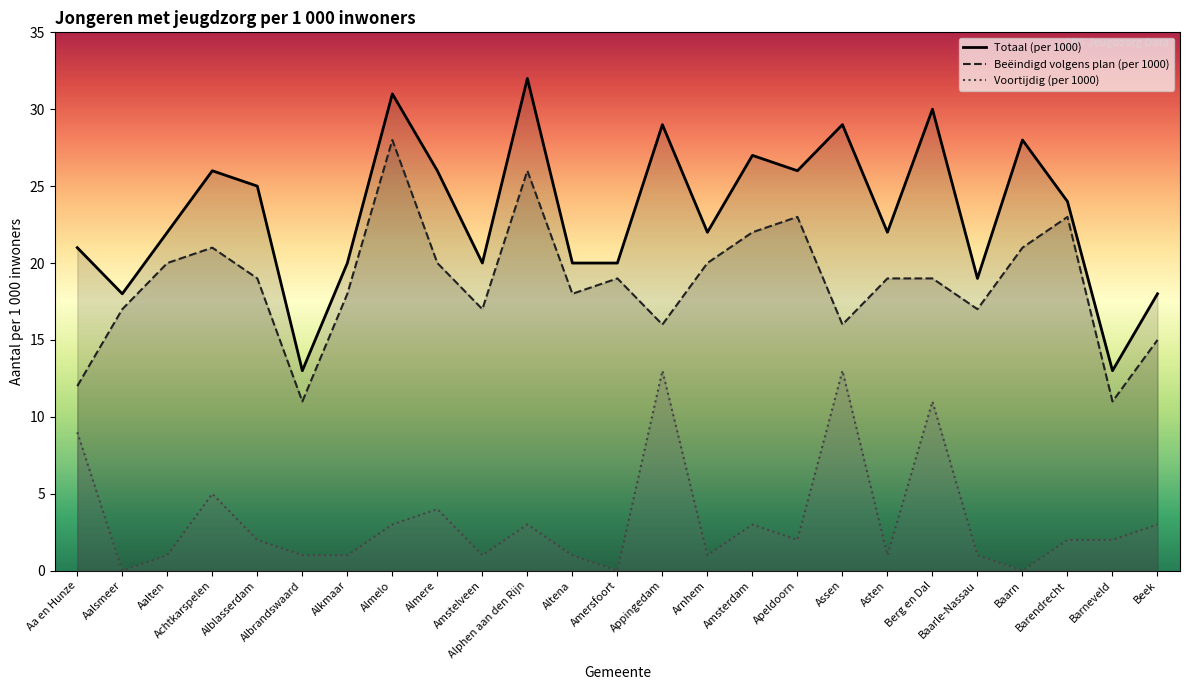

At which category is the sum across all series the highest?

Almelo